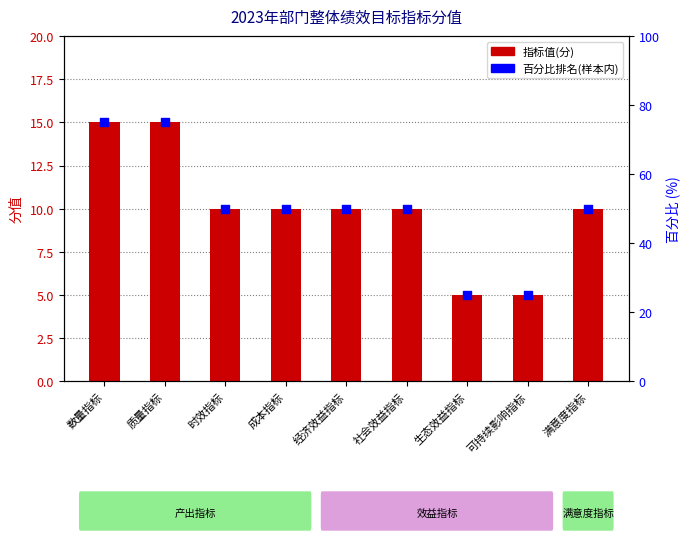

Which series has the largest total across all categories?

百分比排名